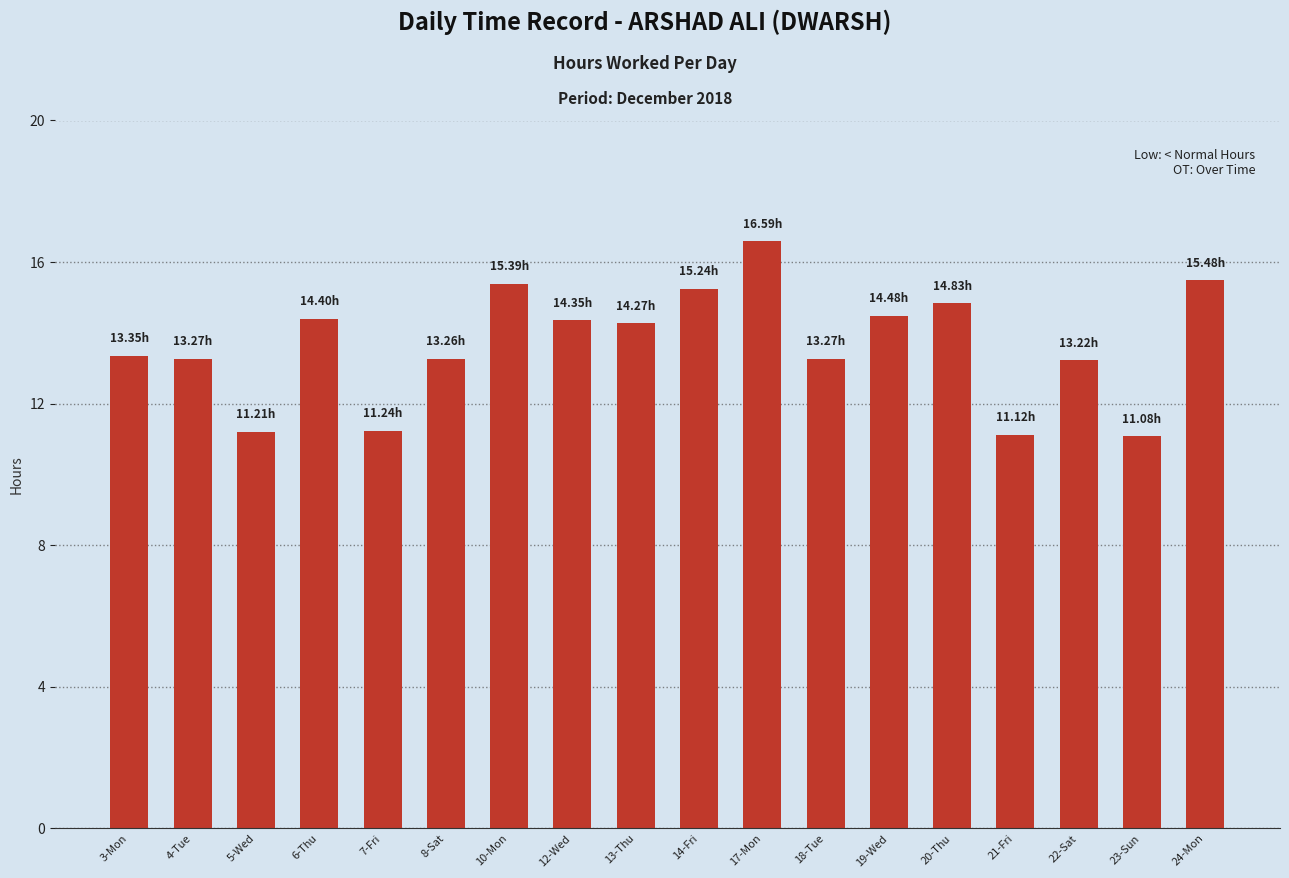

Approximately how many times larger is the value at 23-Sun compared to 18-Tue?

0.8